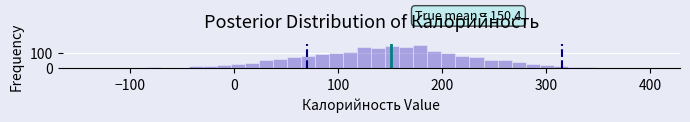

Read against the x-axis, roughly where is the centre of the tallest bar?

180